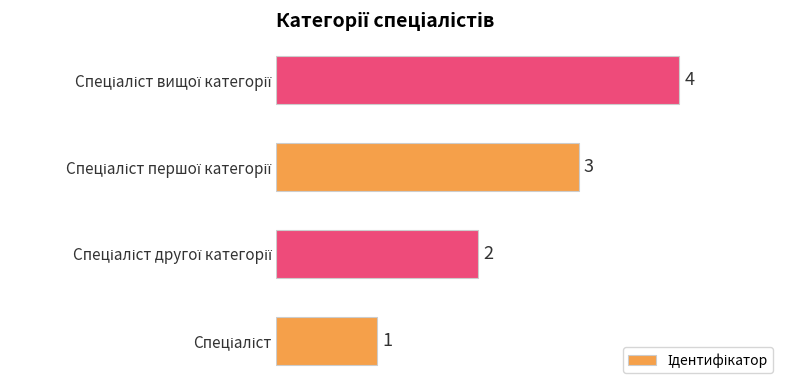

What is the difference between the maximum and minimum values?

3